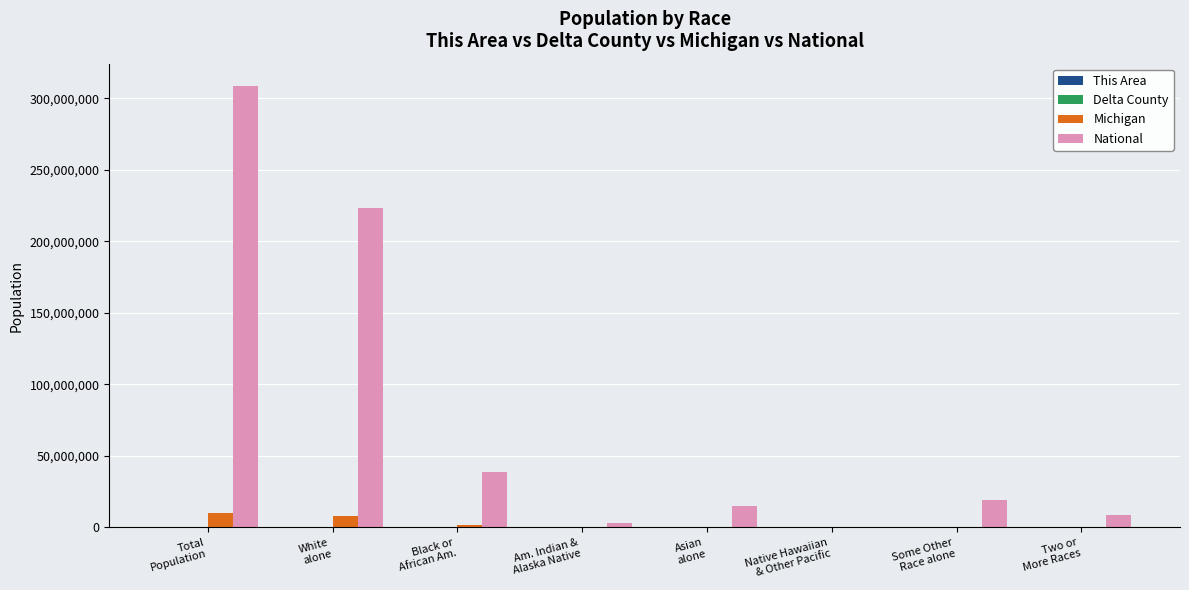

How many series are shown in this chart?

4